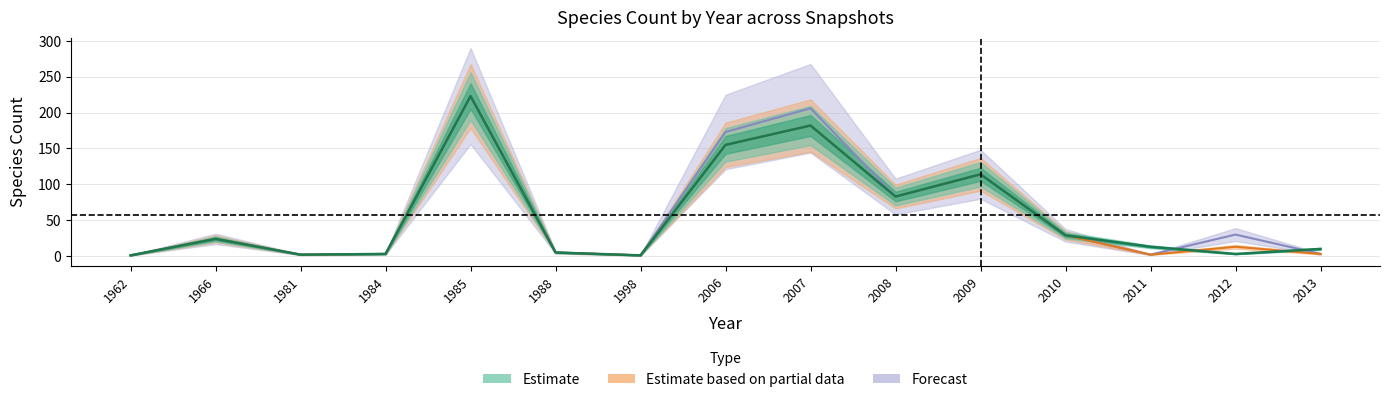

True or false: 2019-01-01 and 2018-04-09 intersect in this chart.

True